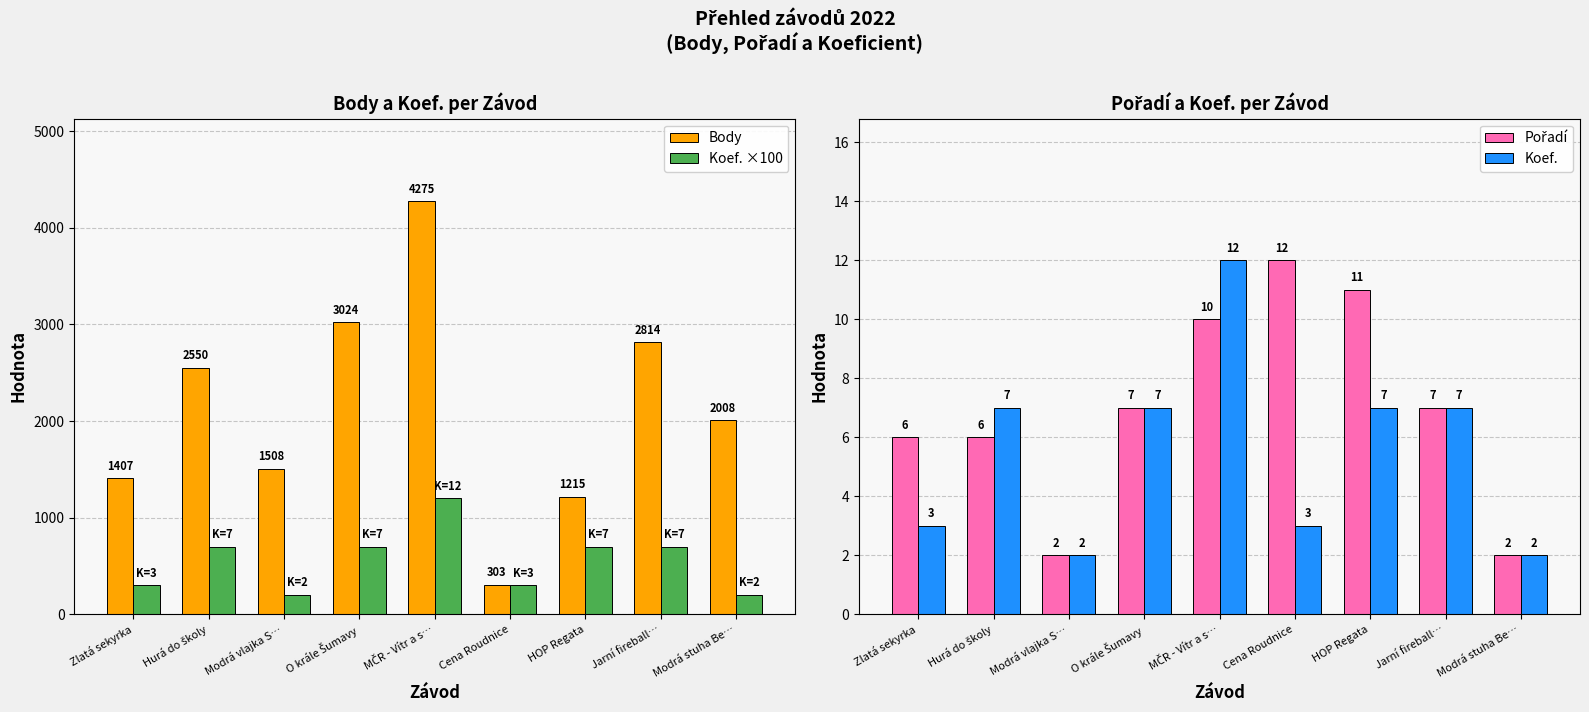

What is the sum of all Body values?

19104